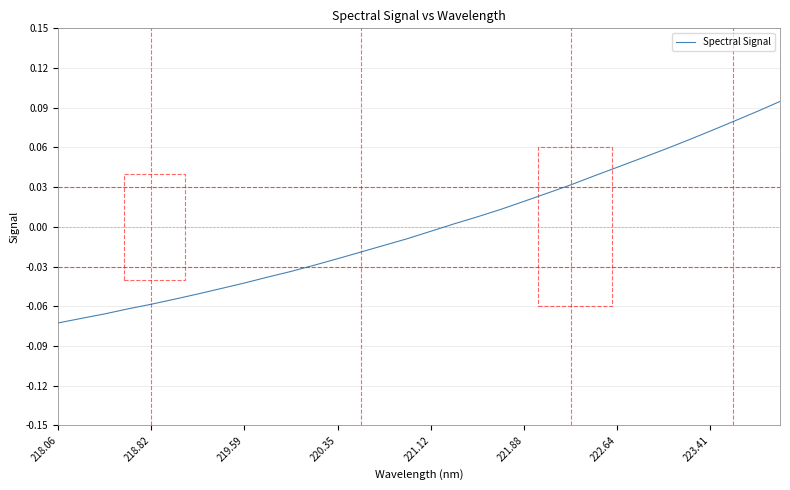

Does the chart display data point markers on the line(s)?

No